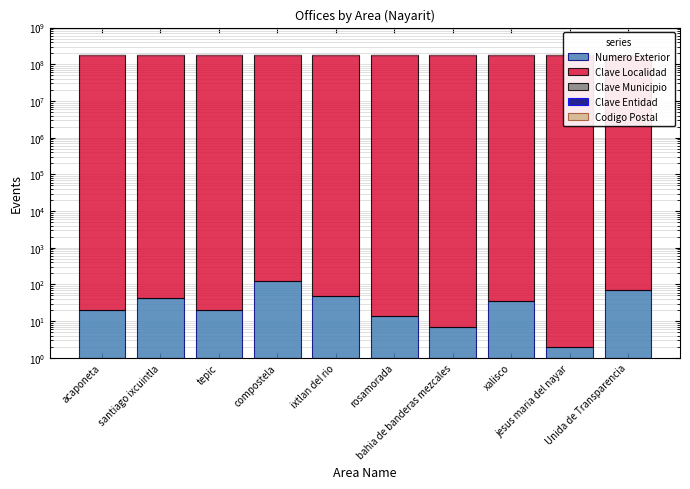

Which series has the widest spread of values?

Clave Localidad